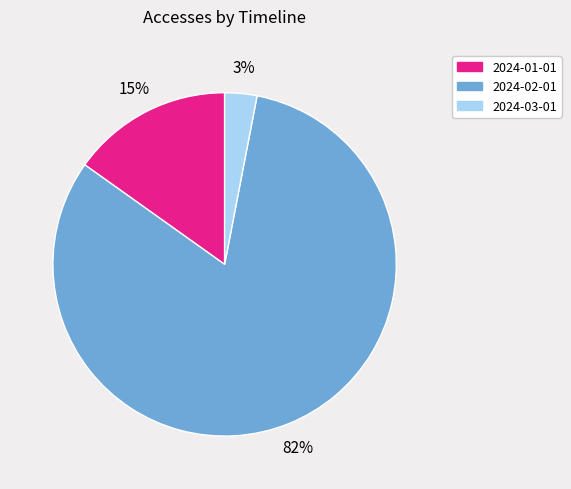

Which has a higher value, 2024-03-01 or 2024-02-01?

2024-02-01